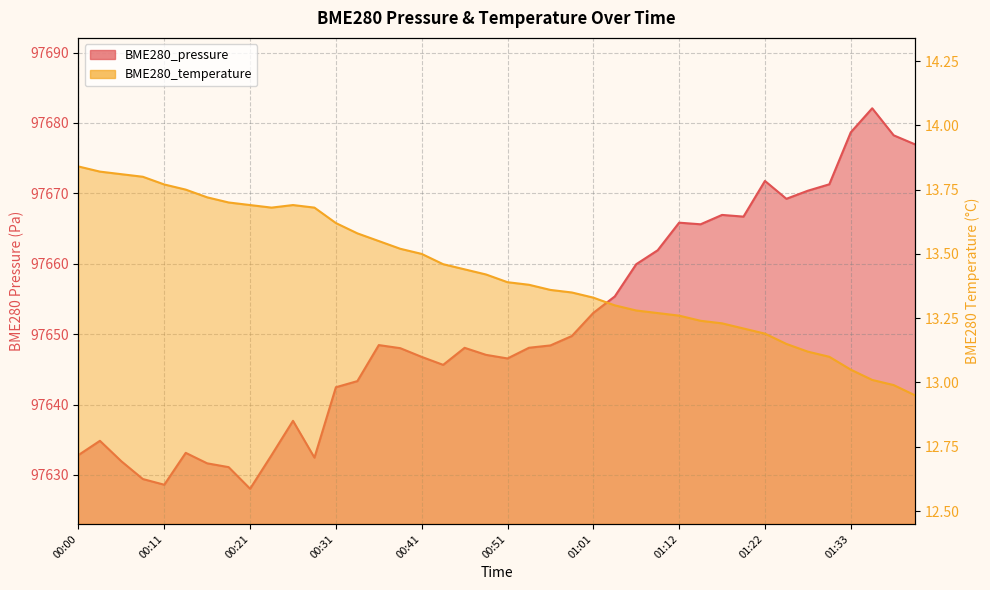

Reading left to right, what are all the values shown in this chart?

BME280_pressure: 00:00=97632.8	00:03=97634.9	00:05=97631.9	00:08=97629.4	00:11=97628.6	00:13=97633.1	00:16=97631.6	00:18=97631.1	00:21=97628.0	00:23=97632.8	00:26=97637.7	00:28=97632.5	00:31=97642.5	00:33=97643.3	00:36=97648.4	00:39=97648.0	00:41=97646.8	00:44=97645.6	00:46=97648.1	00:49=97647.1	00:51=97646.6	00:54=97648.1	00:56=97648.4	00:59=97649.7	01:01=97653.0	01:04=97655.4	01:06=97659.9	01:09=97661.9	01:12=97665.8	01:14=97665.6	01:17=97666.9	01:19=97666.7	01:22=97671.8	01:25=97669.2	01:28=97670.4	01:30=97671.3	01:33=97678.7	01:36=97682.1	01:38=97678.2	01:41=97677.0
BME280_temperature: 00:00=13.8	00:03=13.8	00:05=13.8	00:08=13.8	00:11=13.8	00:13=13.8	00:16=13.7	00:18=13.7	00:21=13.7	00:23=13.7	00:26=13.7	00:28=13.7	00:31=13.6	00:33=13.6	00:36=13.6	00:39=13.5	00:41=13.5	00:44=13.5	00:46=13.4	00:49=13.4	00:51=13.4	00:54=13.4	00:56=13.4	00:59=13.3	01:01=13.3	01:04=13.3	01:06=13.3	01:09=13.3	01:12=13.3	01:14=13.2	01:17=13.2	01:19=13.2	01:22=13.2	01:25=13.2	01:28=13.1	01:30=13.1	01:33=13.1	01:36=13.0	01:38=13.0	01:41=12.9